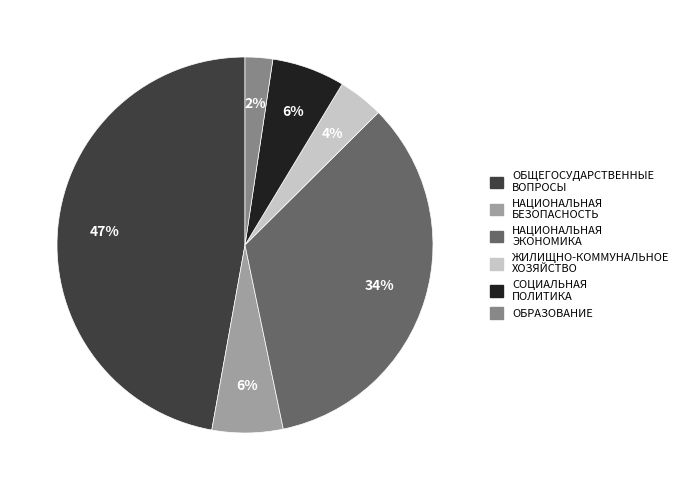

Approximately how many times larger is the value at НАЦИОНАЛЬНАЯ БЕЗОПАСНОСТЬ compared to ОБЩЕГОСУДАРСТВЕННЫЕ ВОПРОСЫ?

0.1